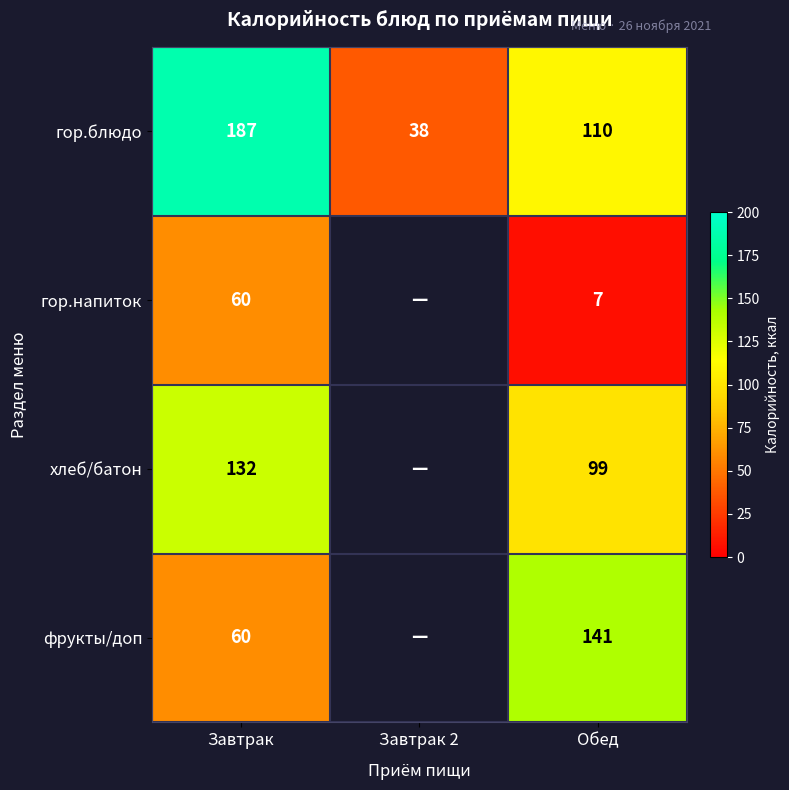

What is the difference between the highest and lowest values at Обед?

134